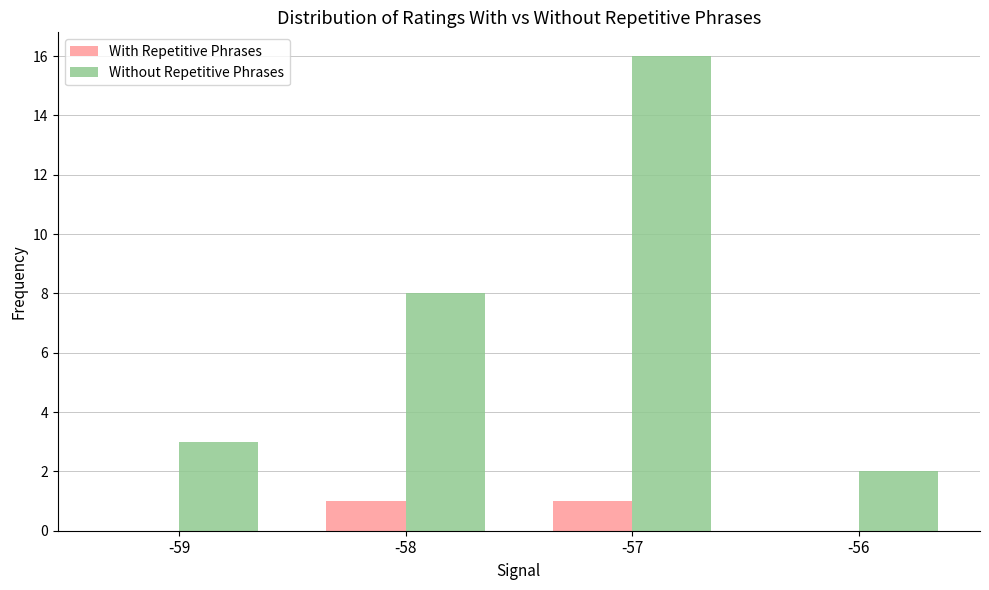

True or false: With Repetitive Phrases has a value of 1 at -58.

True